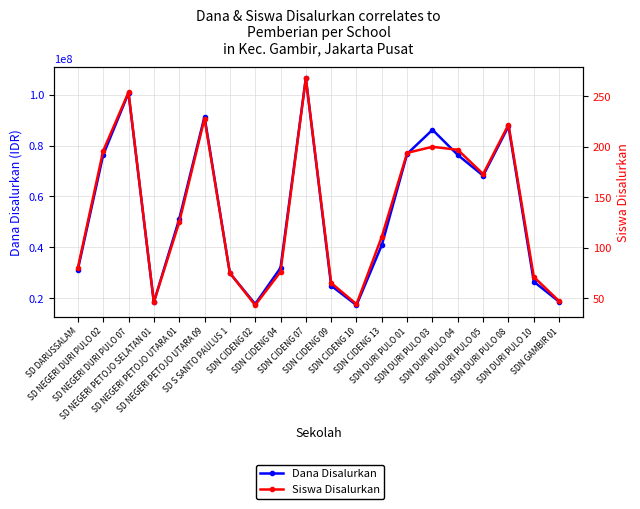

Where is Dana Disalurkan nearest to the value 61875000?

SDN DURI PULO 05